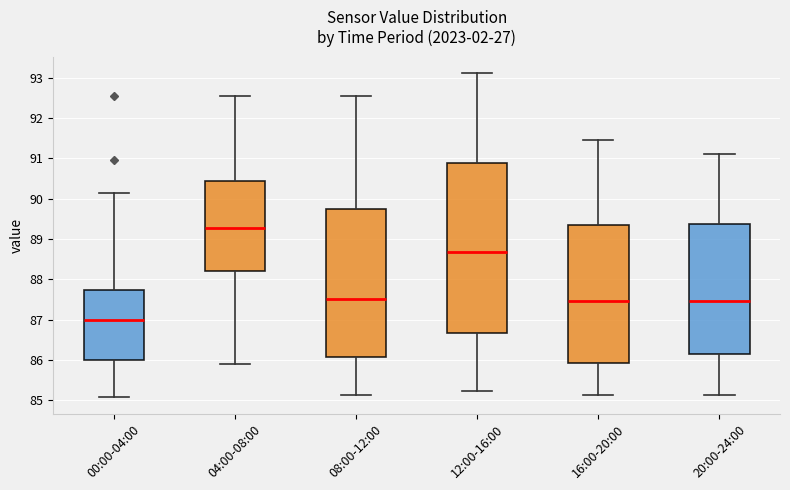

Where does the median line of the box for 16:00-20:00 sit on the y-axis? The values are not printed on the chart, so give them approximately, as read against the axis.

87.5